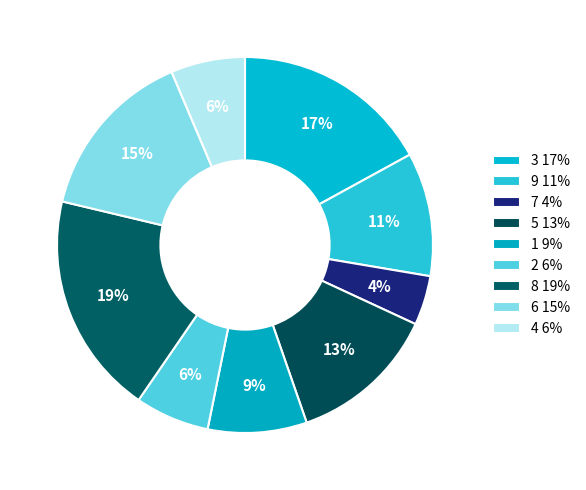

Count the number of slices in the pie.

9